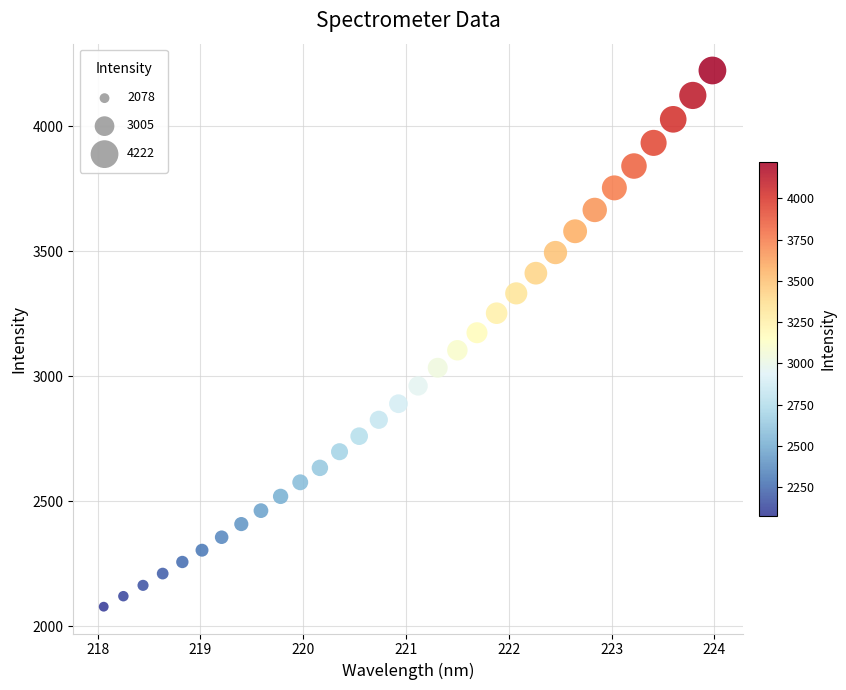

What is the range of Y values (max minus min)?

2144.8